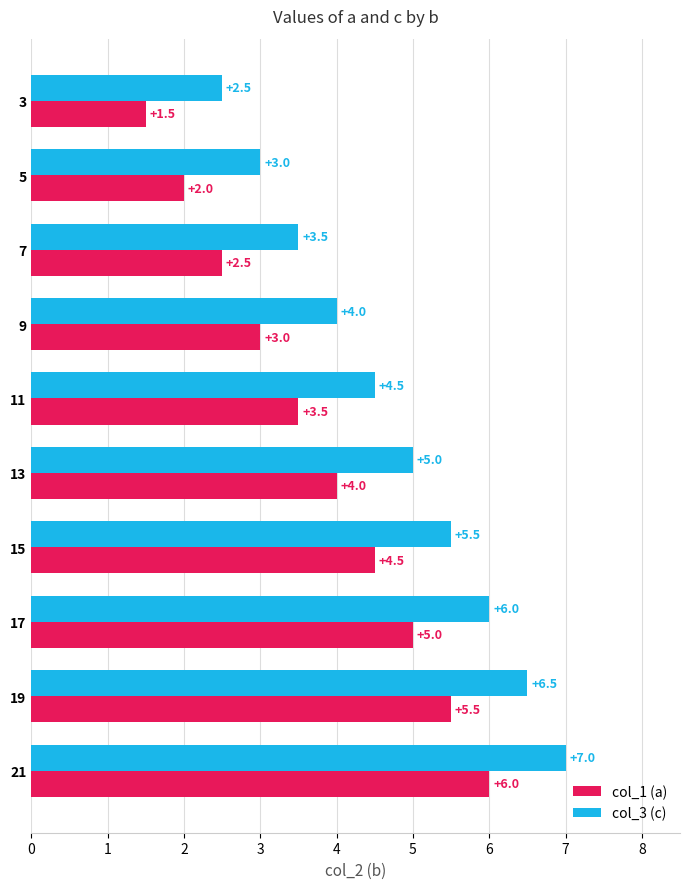

The col_3 (c) series shows 6.0 at 17. True or false?

True